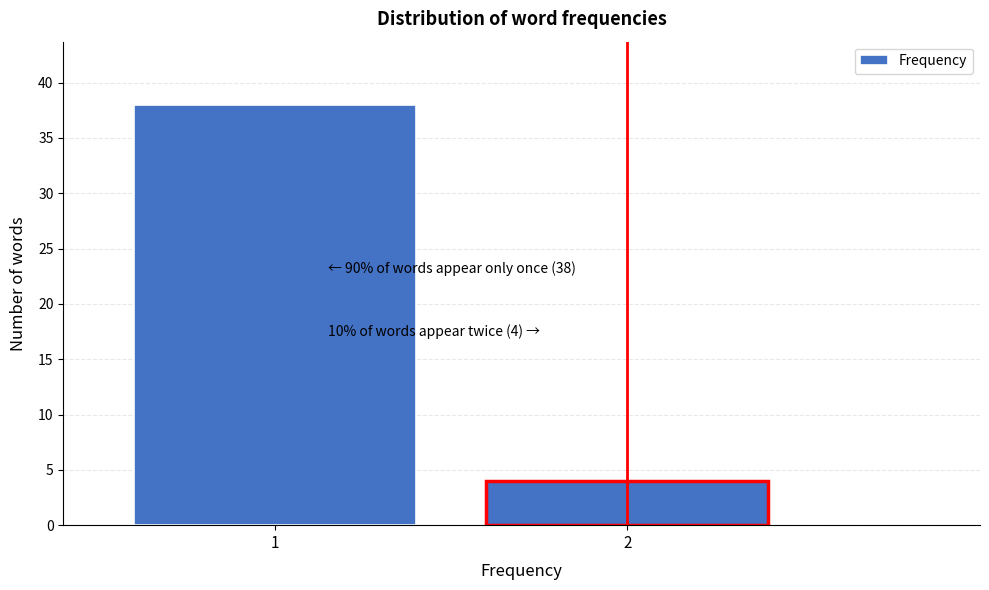

Reading left to right, list all the values displayed in this chart.

1=38	2=4